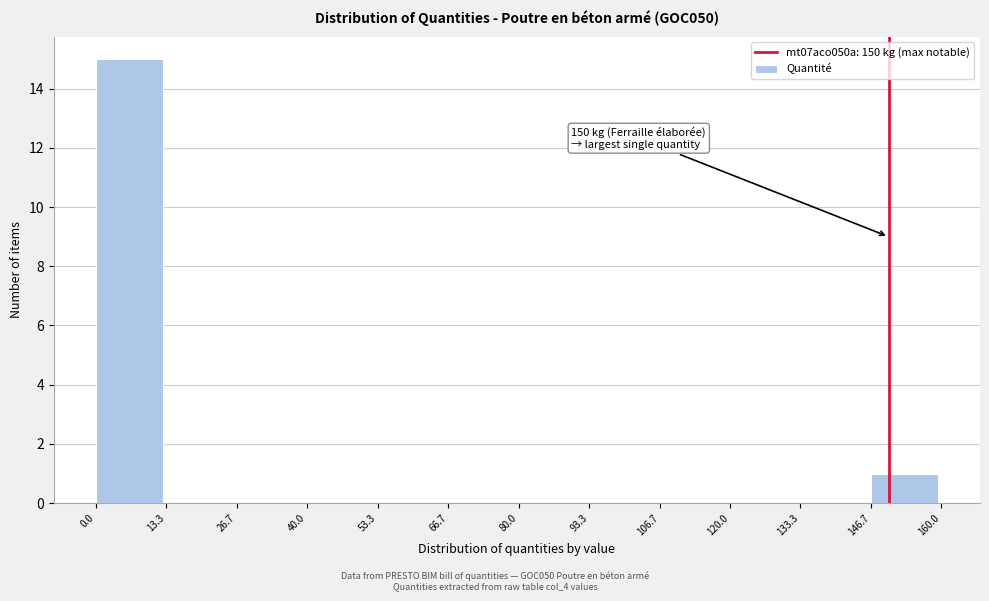

Over which range of the x-axis is the bar tallest?

0.0 to 13.3